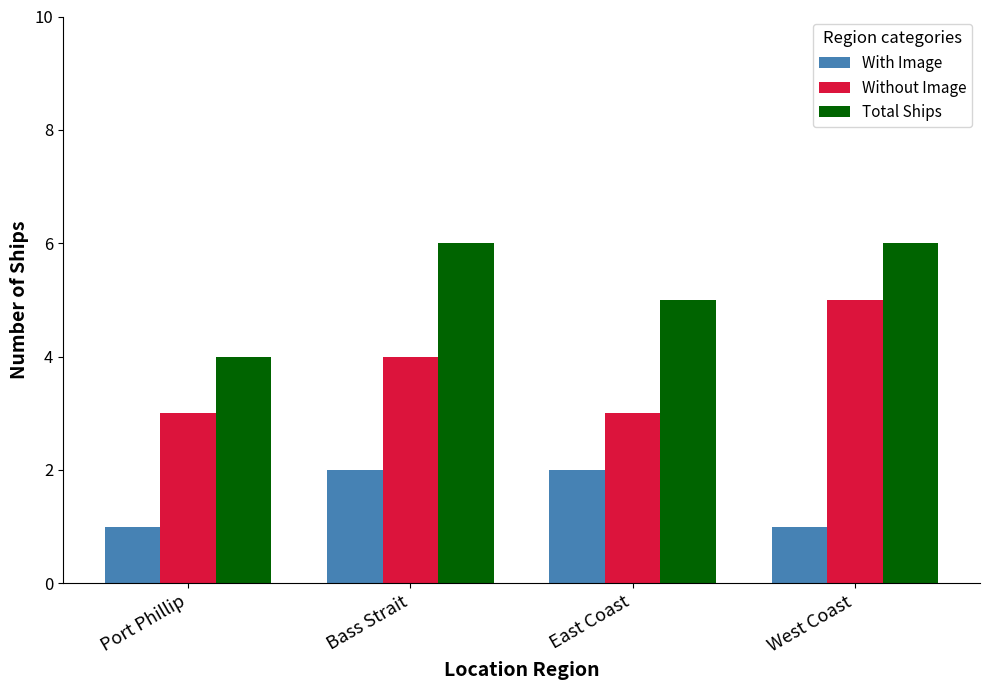

What is the minimum value for With Image?

1